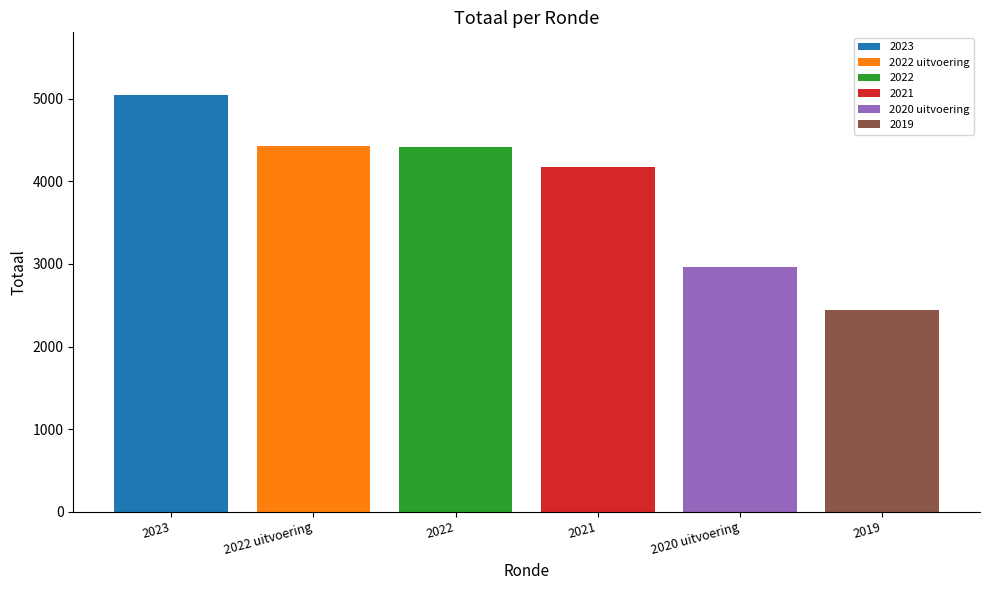

What is the lowest value of the 2019 series?

2443